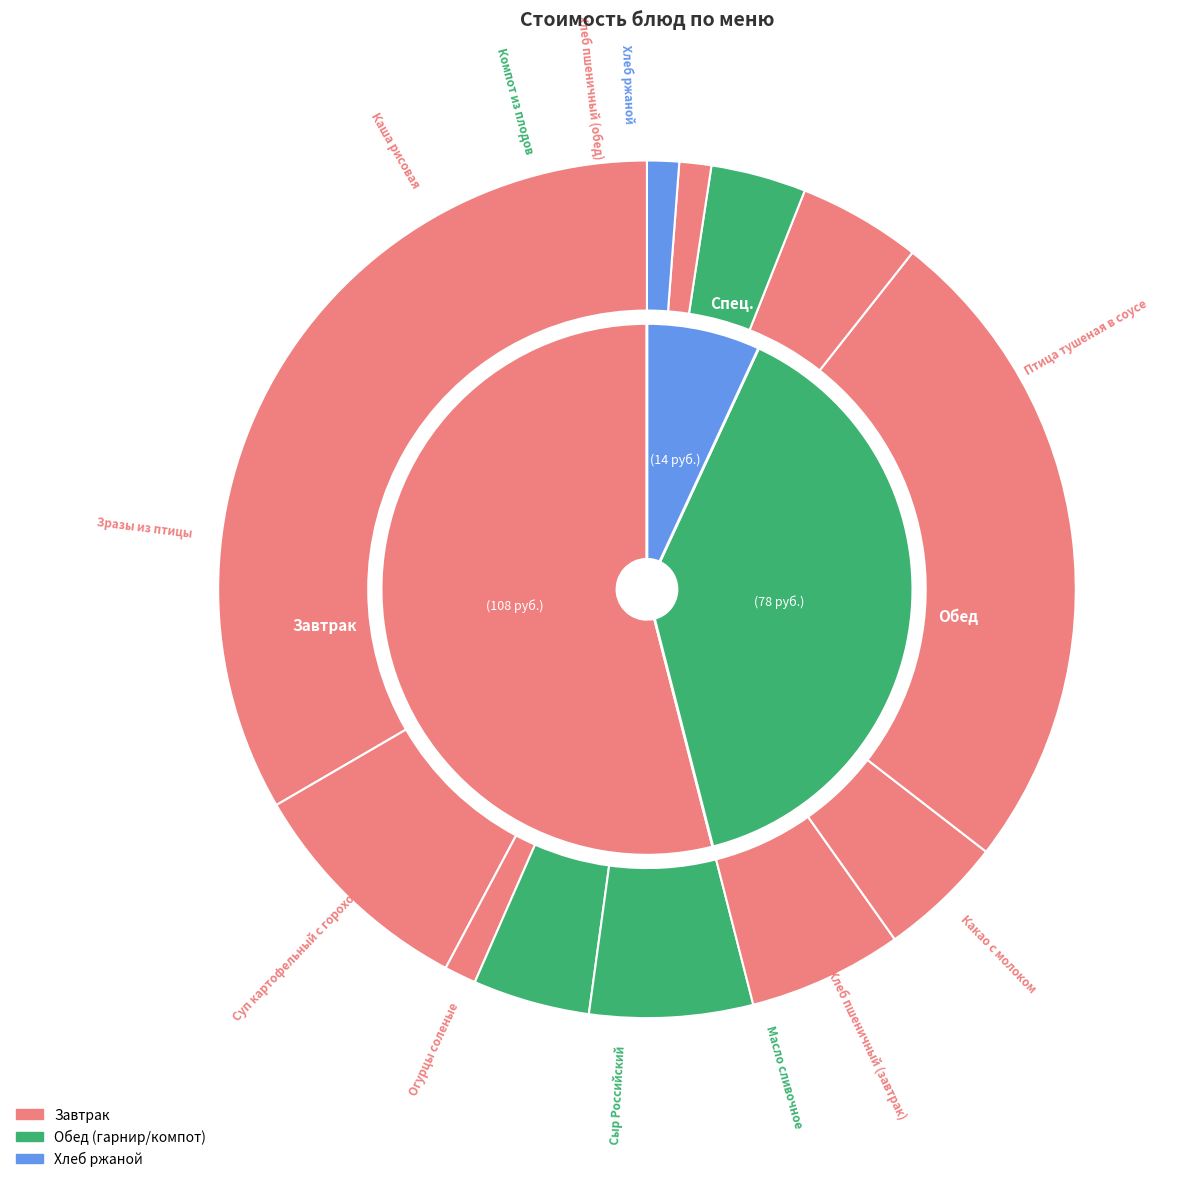

To the nearest percent, what is the average slice percentage?

8%